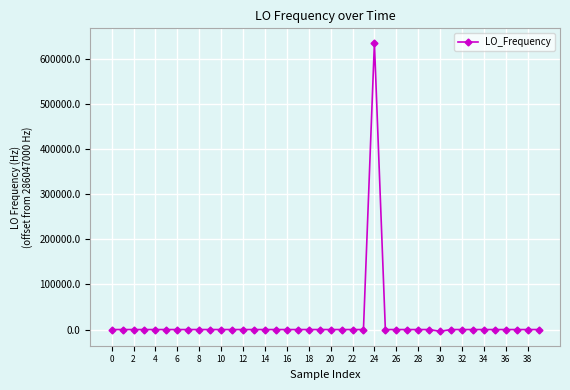

How many series are shown in this chart?

1